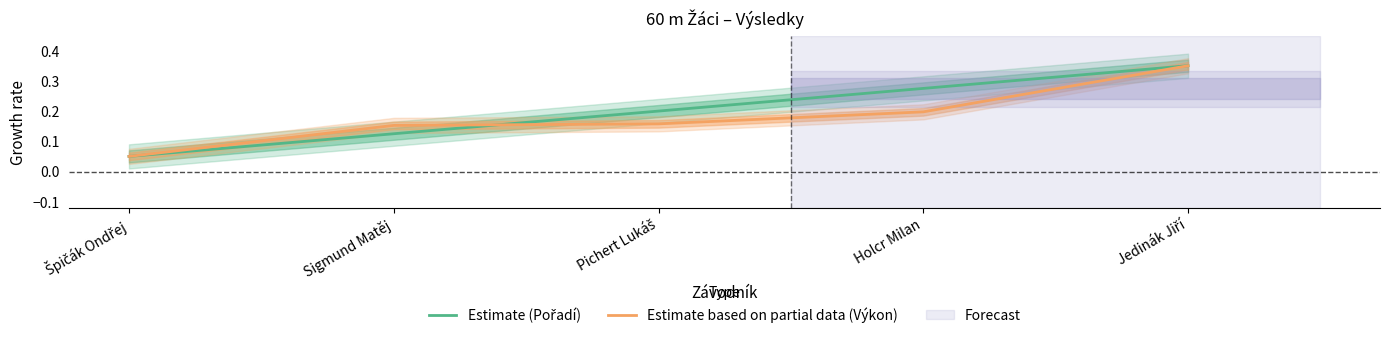

Where do Estimate based on partial data (Výkon) and Estimate (Pořadí) first cross each other?

Sigmund Matěj and Pichert Lukáš